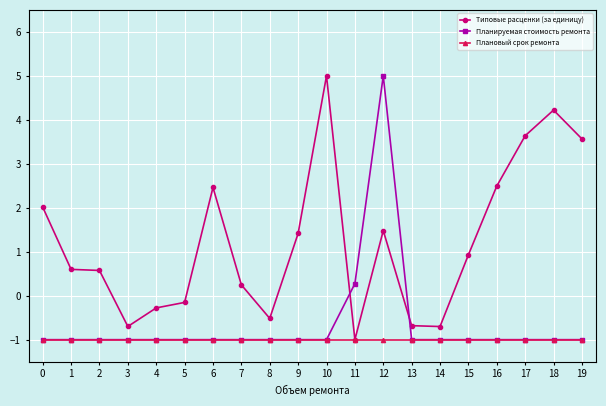

At which category is the sum across all series the highest?

12